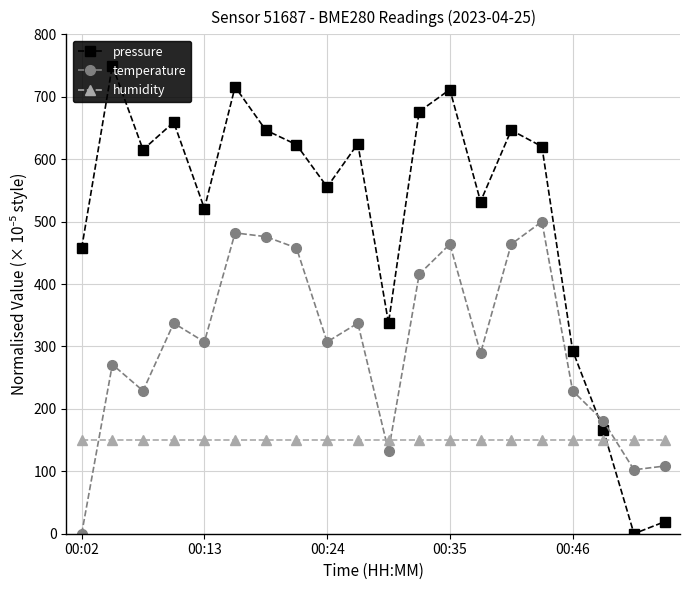

Which series has the widest spread of values?

pressure